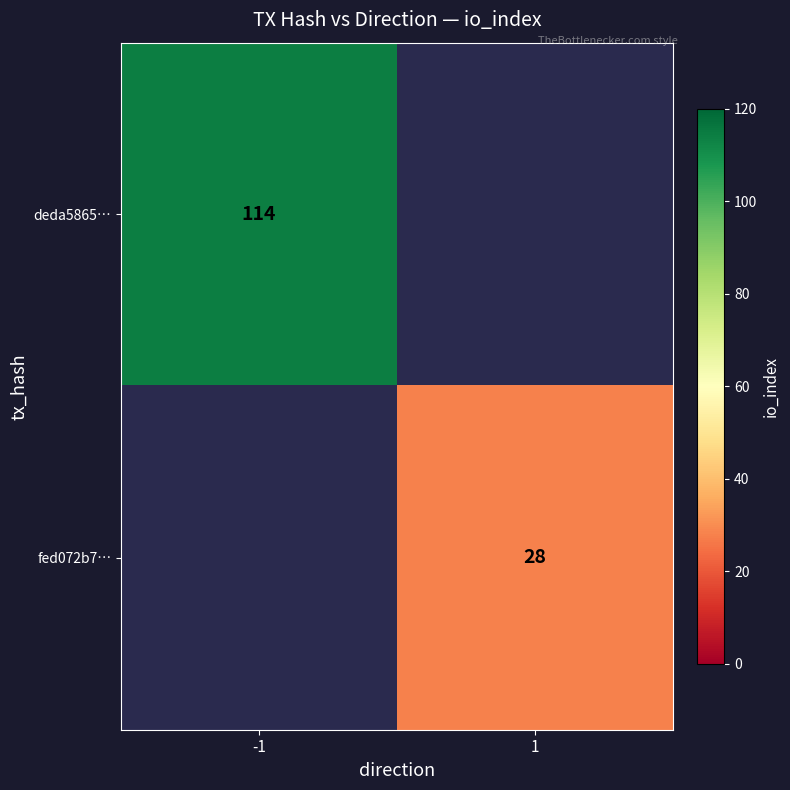

The deda5865… series shows 114 at -1. True or false?

True